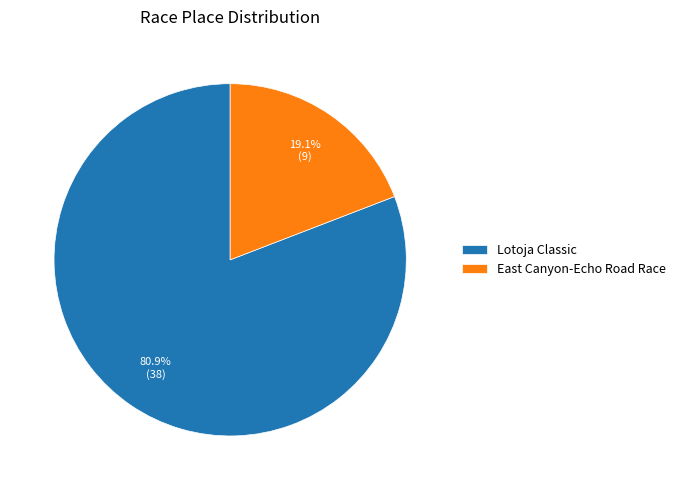

Which category has the biggest portion of the pie?

Lotoja Classic